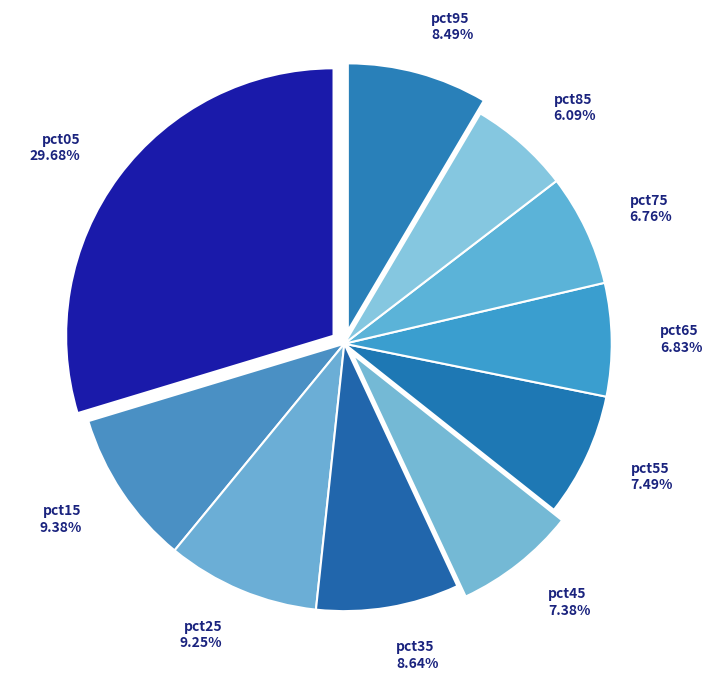

To the nearest percent, what percentage of the pie is pct55?

7%